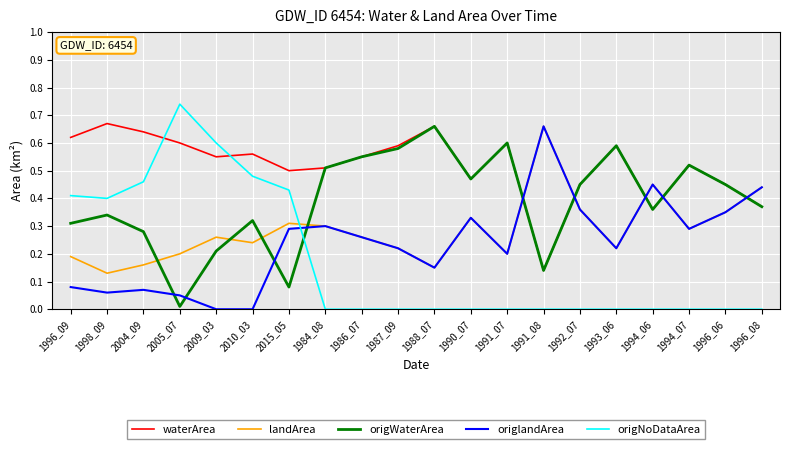

At which label does origNoDataArea reach its peak?

2005_07